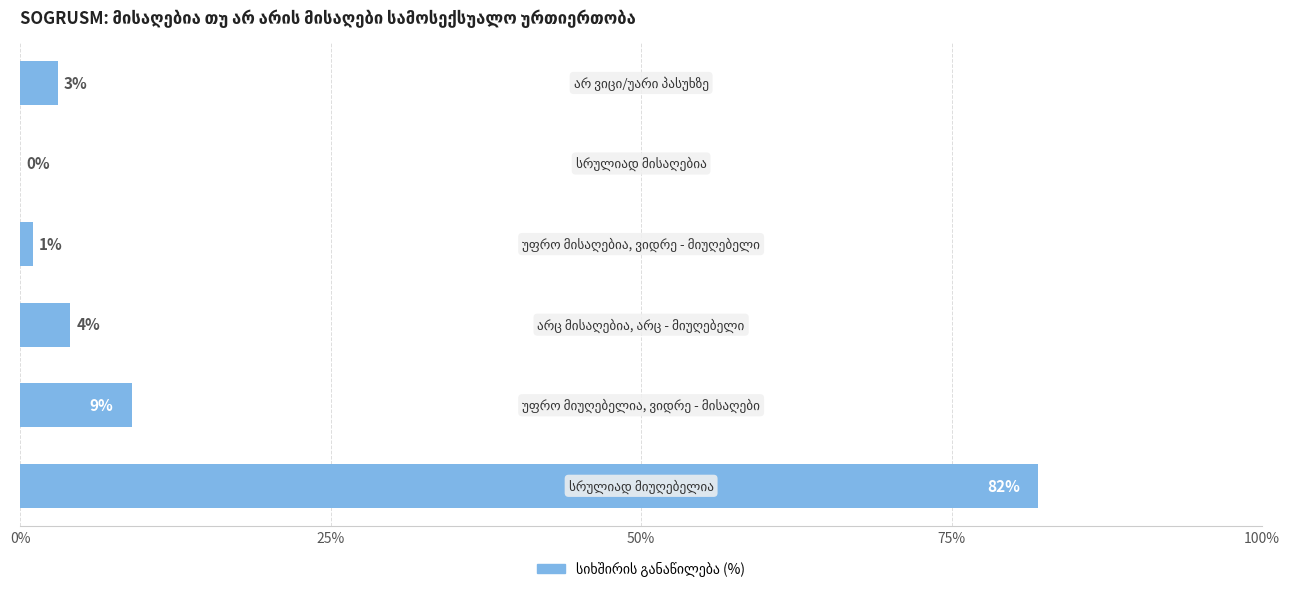

What is the sum of all values?

99